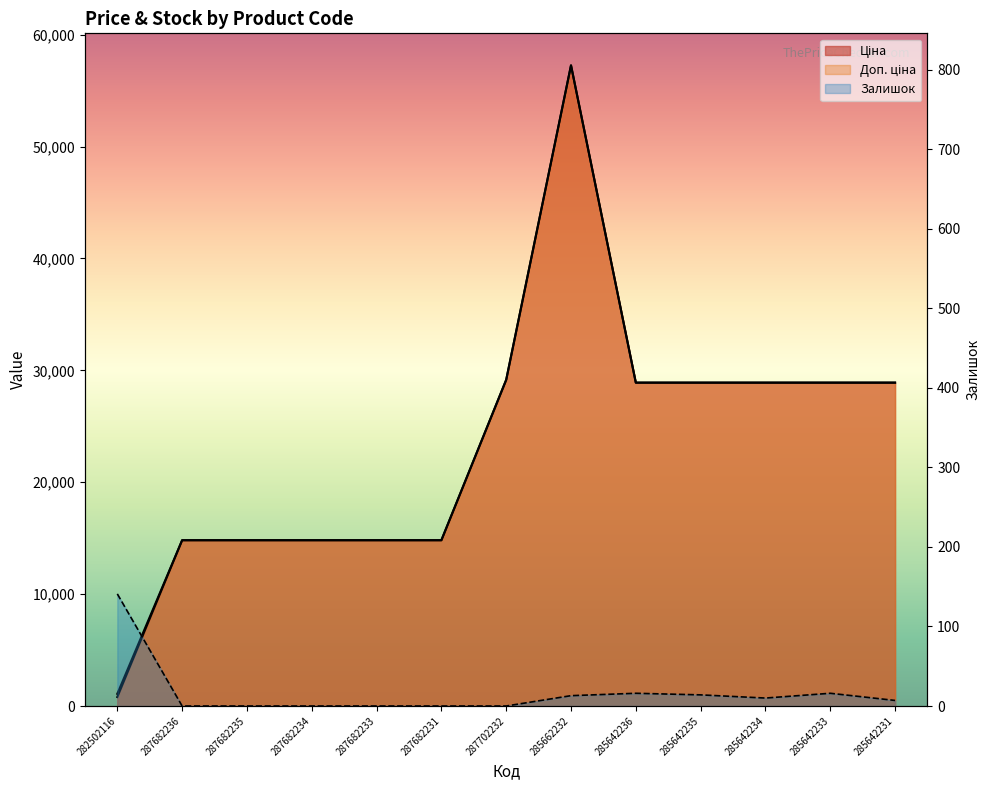

What is the difference between the highest and lowest values at 287682236?

14817.6